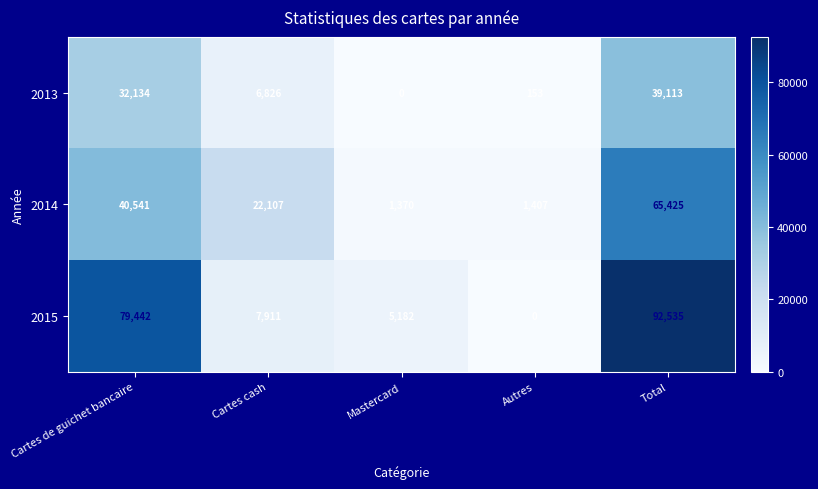

Rank the series by their maximum value, from highest to lowest.

2015, 2014, 2013